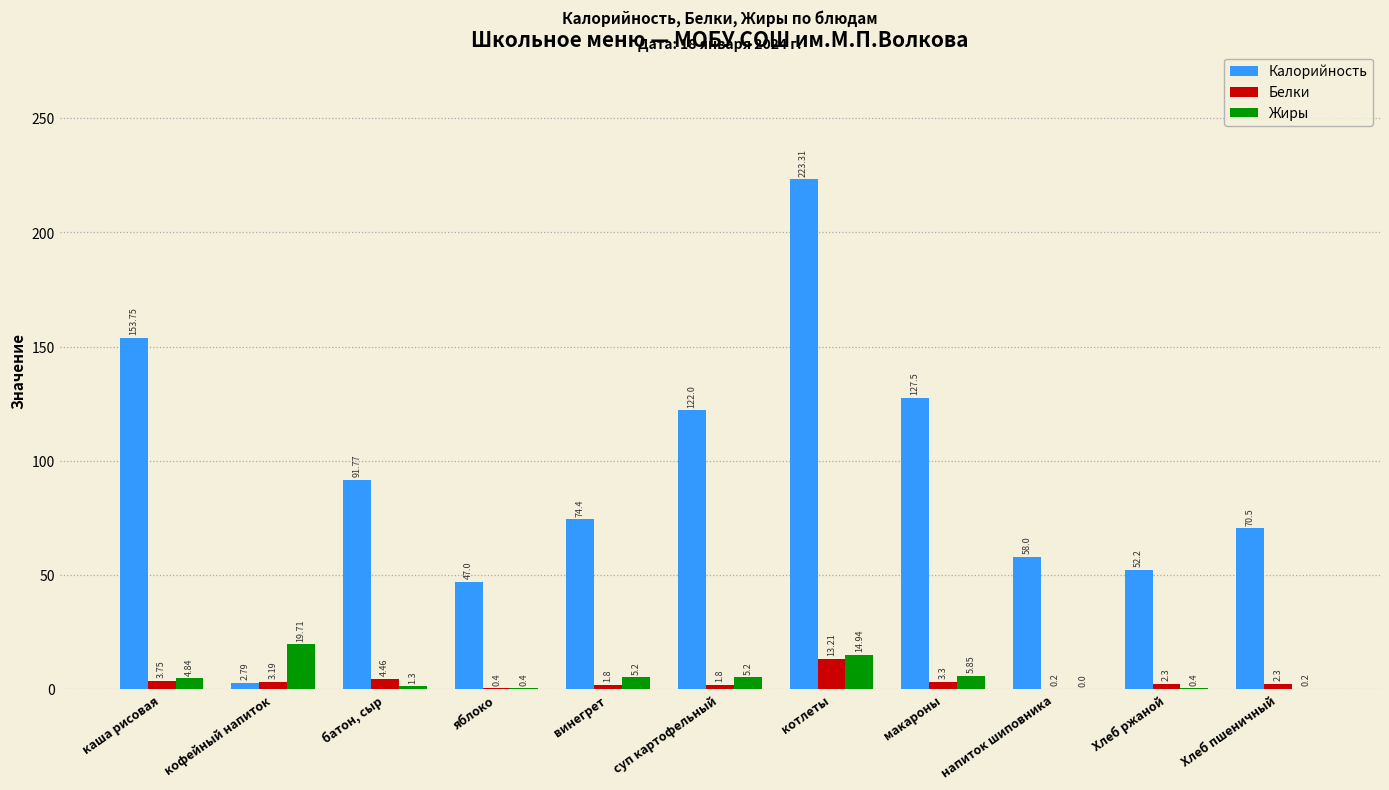

Are the bars grouped side by side (vs. stacked)?

Yes